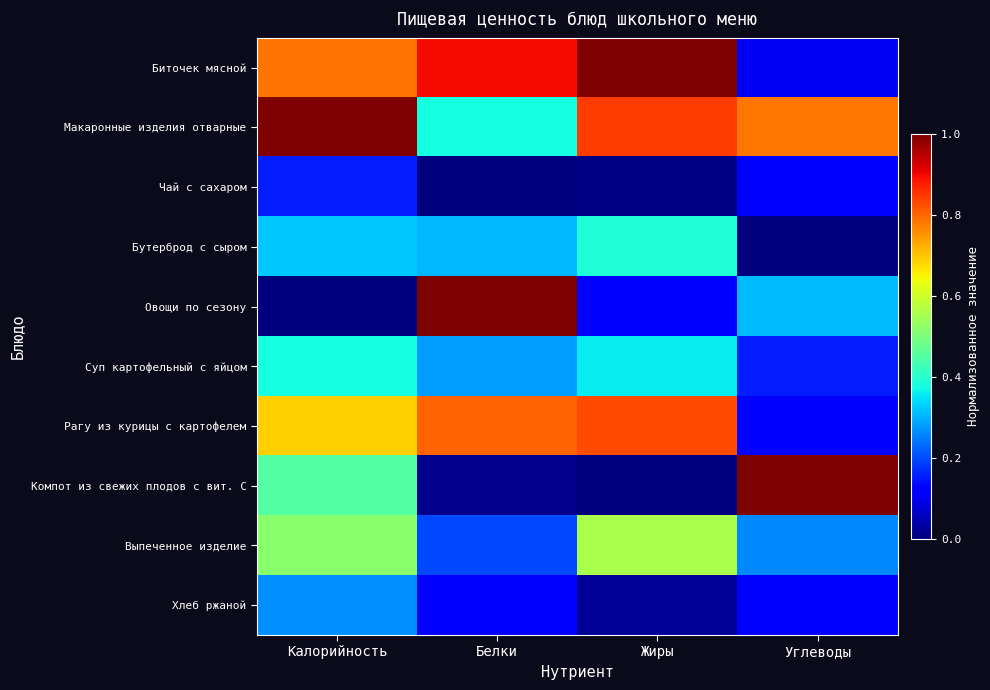

How many categories are shown in the chart?

4